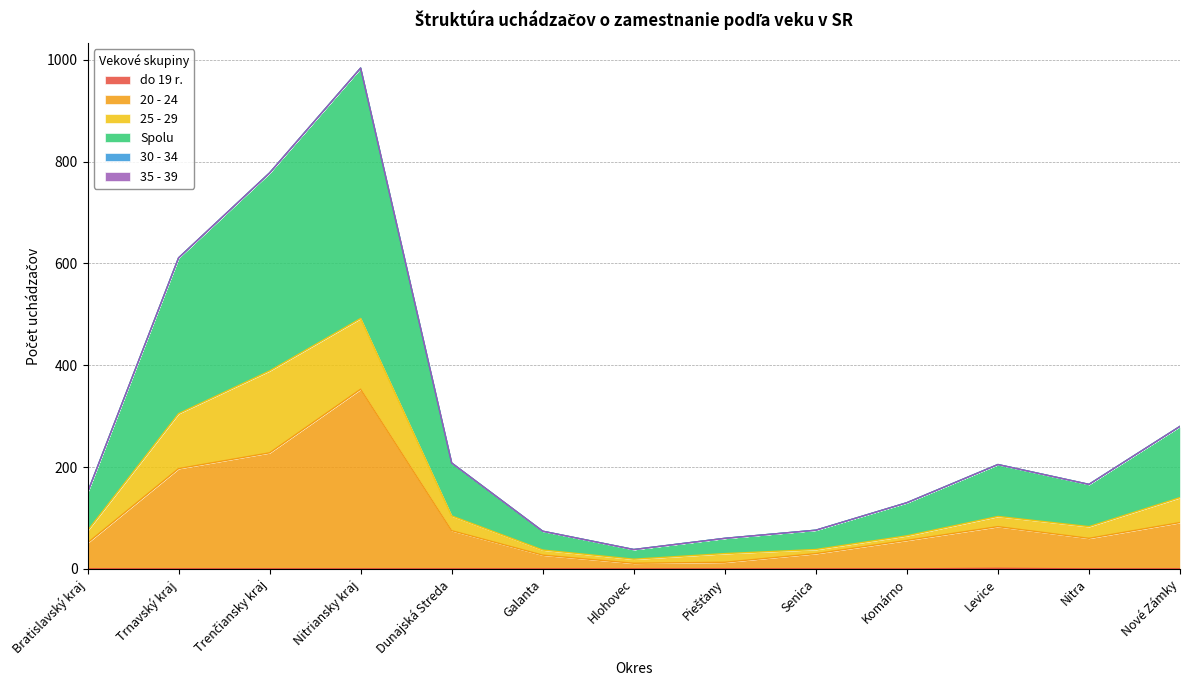

Which series has the largest total across all categories?

Spolu